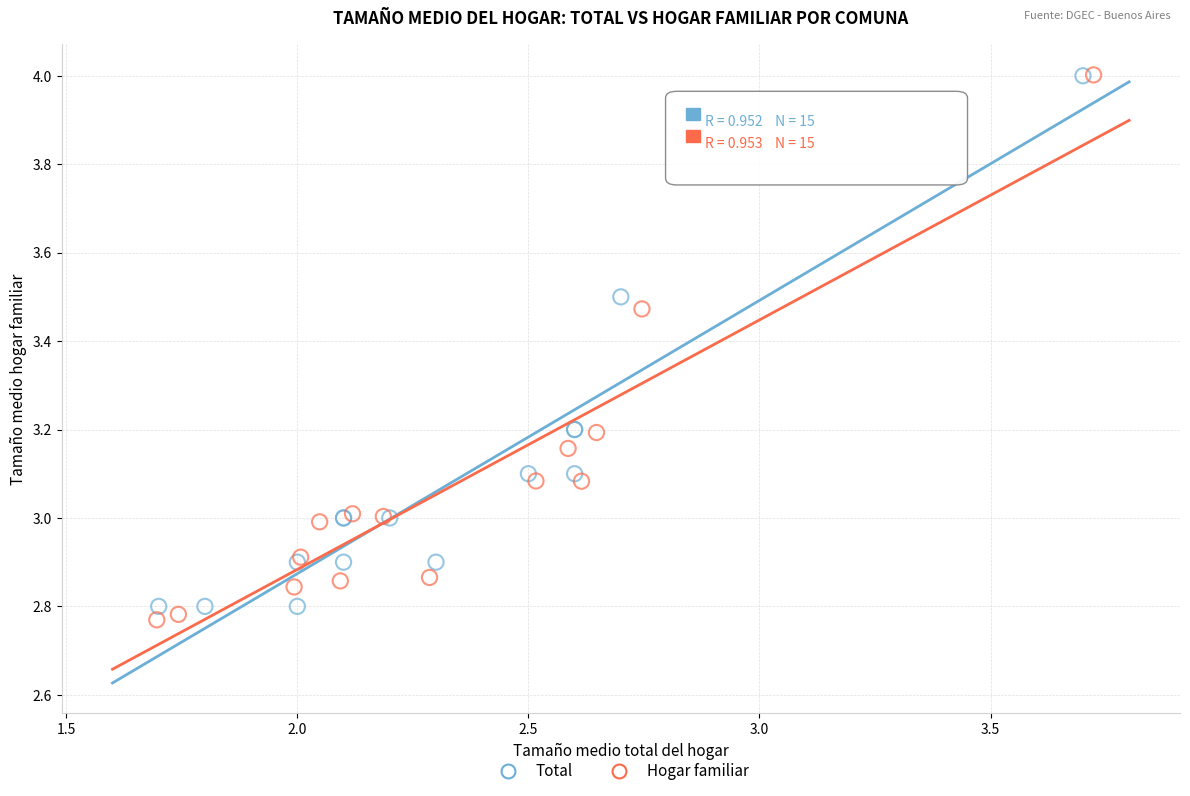

Which series has the widest spread of Y values?

Hogar familiar